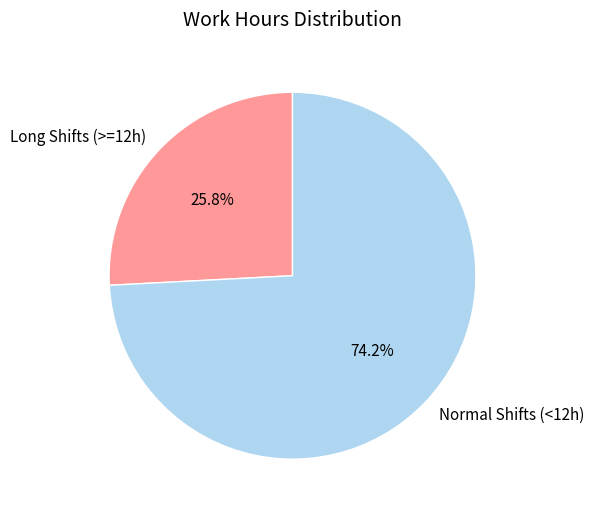

How many segments does this pie chart have?

2